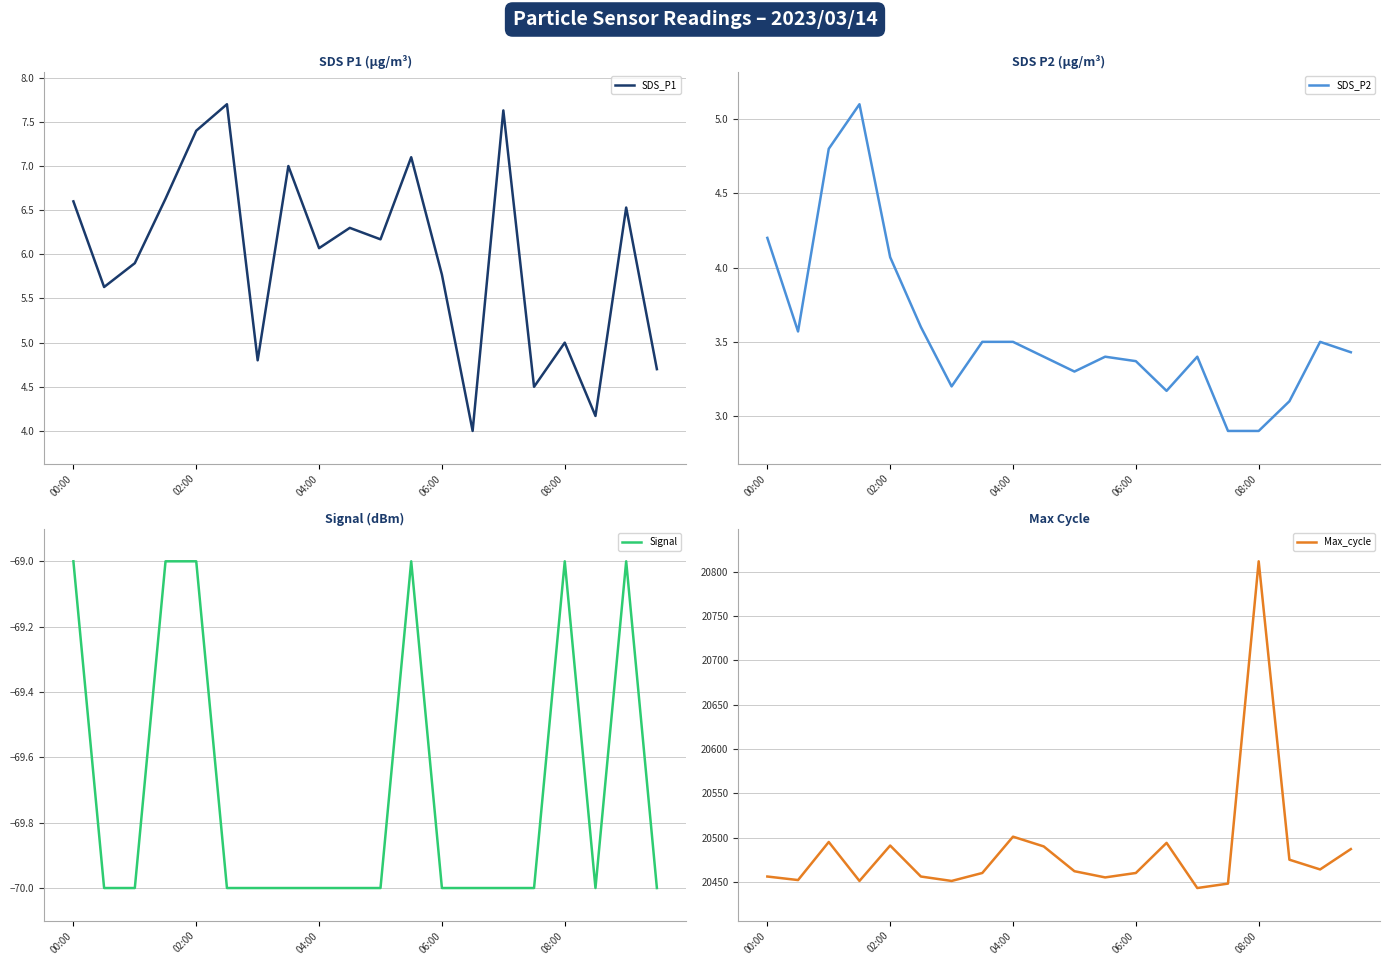

At which label is SDS_P1 closest to 5?

08:00